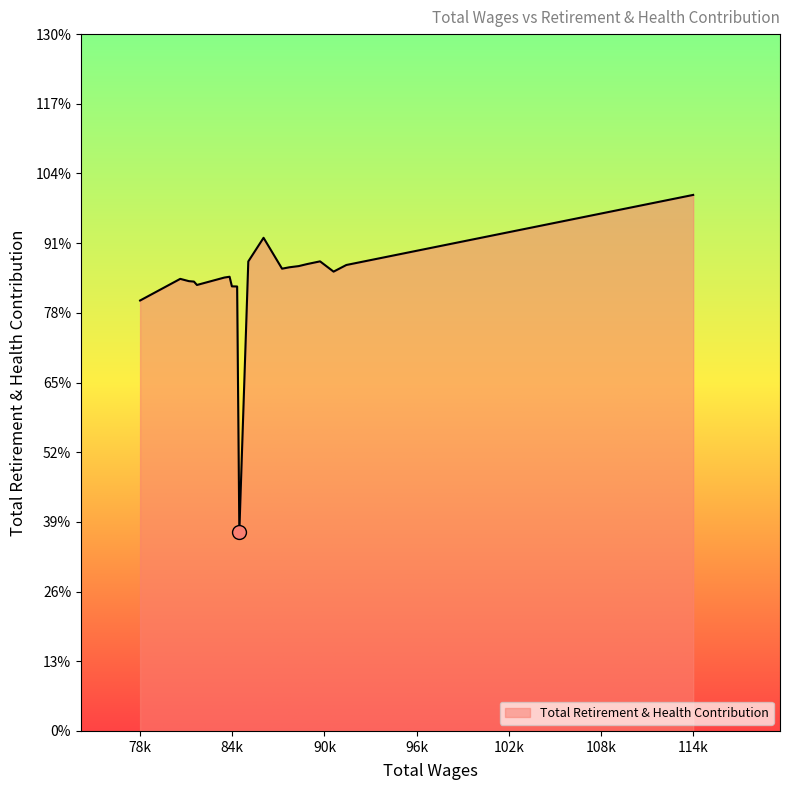

Is this an area chart (filled region under the line)?

Yes